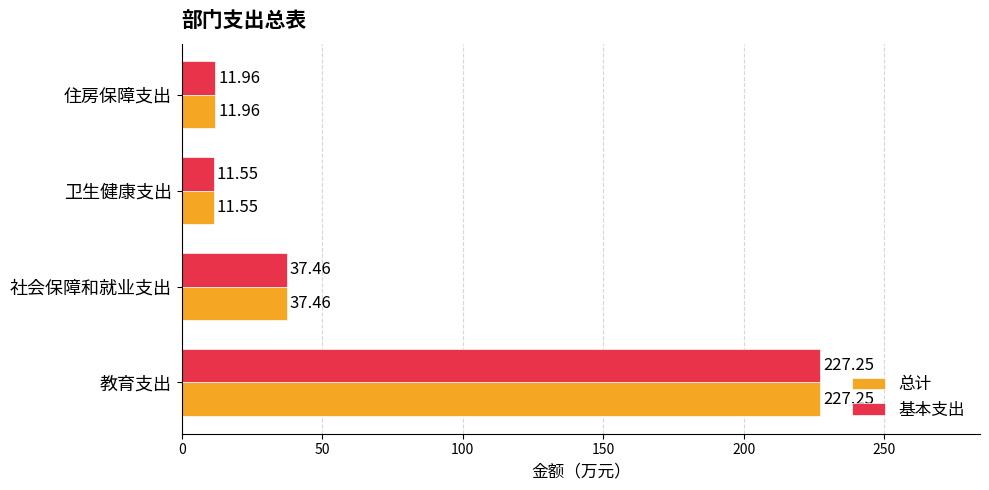

What is the difference between the second highest and minimum values in the 基本支出 series?

25.9